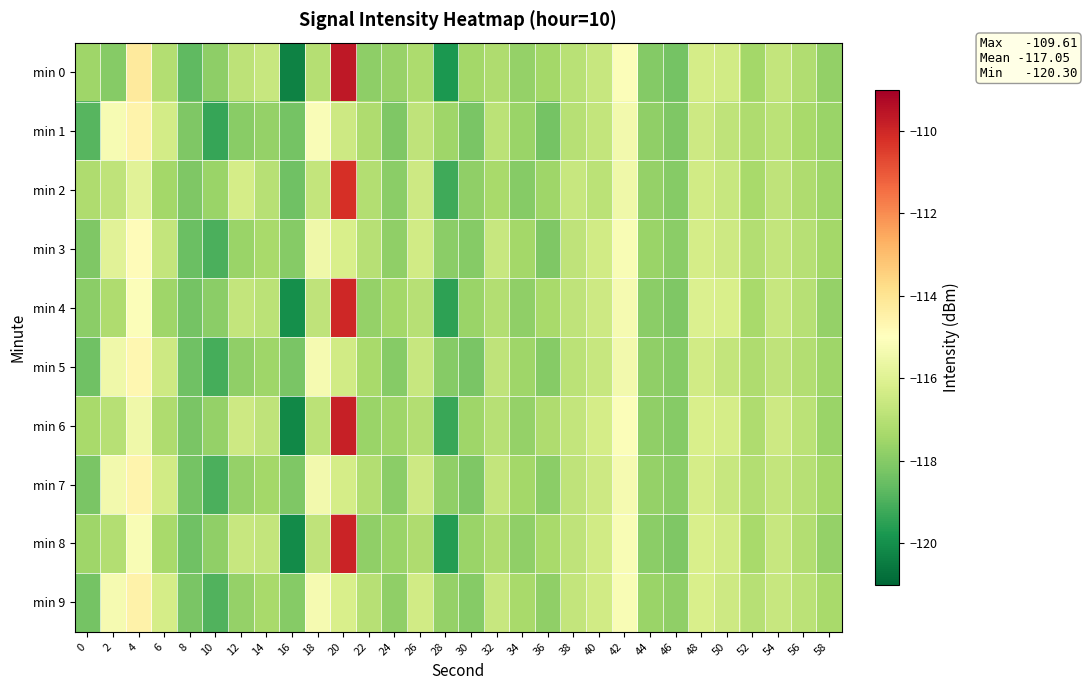

How many categories are shown in the chart?

30